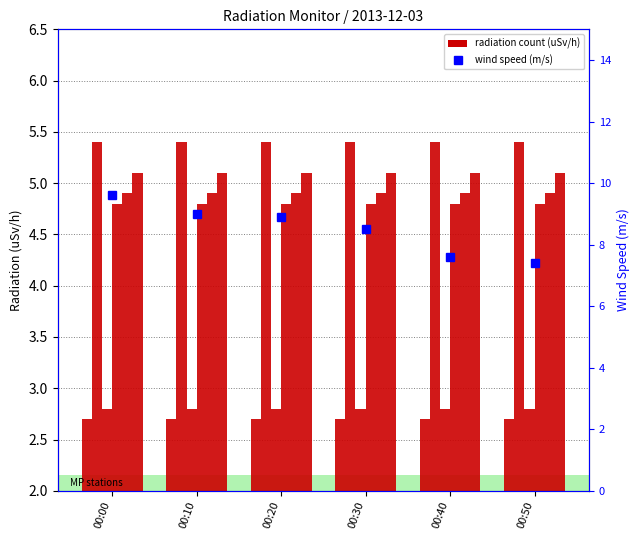

How many data points does each series have?

6